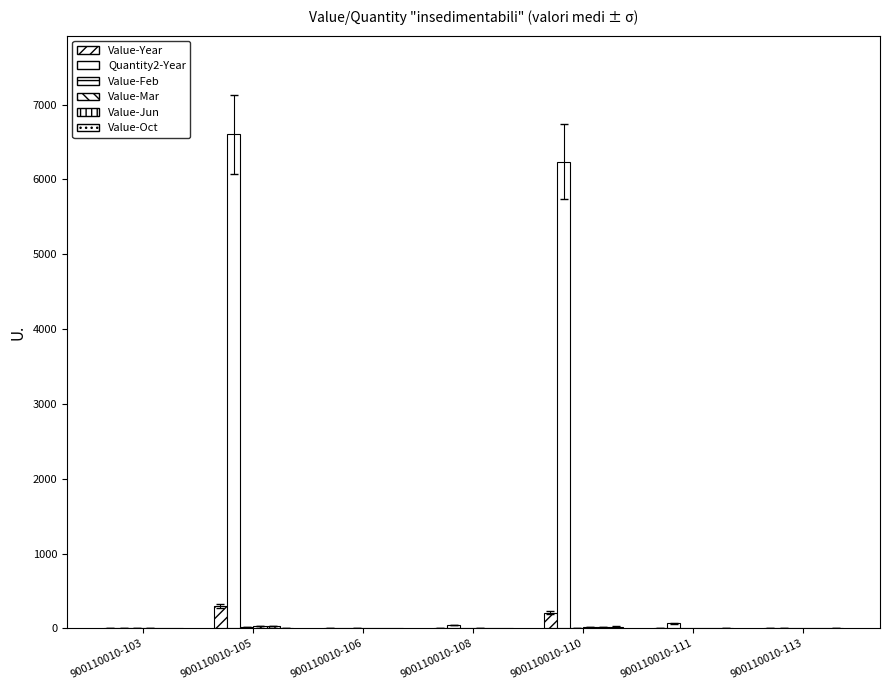

Reading left to right, list all the values displayed in this chart.

Value-Year: 900110010-103=2.6	900110010-105=297.8	900110010-106=0.7	900110010-108=5.3	900110010-110=209.9	900110010-111=6.9	900110010-113=0.5
Quantity2-Year: 900110010-103=11.0	900110010-105=6602.0	900110010-106=0.0	900110010-108=48.0	900110010-110=6240.0	900110010-111=69.0	900110010-113=4.0
Value-Feb: 900110010-103=0.3	900110010-105=22.9	900110010-106=0.7	900110010-108=0.0	900110010-110=7.8	900110010-111=0.0	900110010-113=0.0
Value-Mar: 900110010-103=0.8	900110010-105=35.4	900110010-106=0.0	900110010-108=4.9	900110010-110=15.6	900110010-111=0.0	900110010-113=0.0
Value-Jun: 900110010-103=0.0	900110010-105=29.5	900110010-106=0.0	900110010-108=0.0	900110010-110=20.6	900110010-111=0.0	900110010-113=0.0
Value-Oct: 900110010-103=0.0	900110010-105=10.0	900110010-106=0.0	900110010-108=0.0	900110010-110=24.3	900110010-111=4.4	900110010-113=0.5